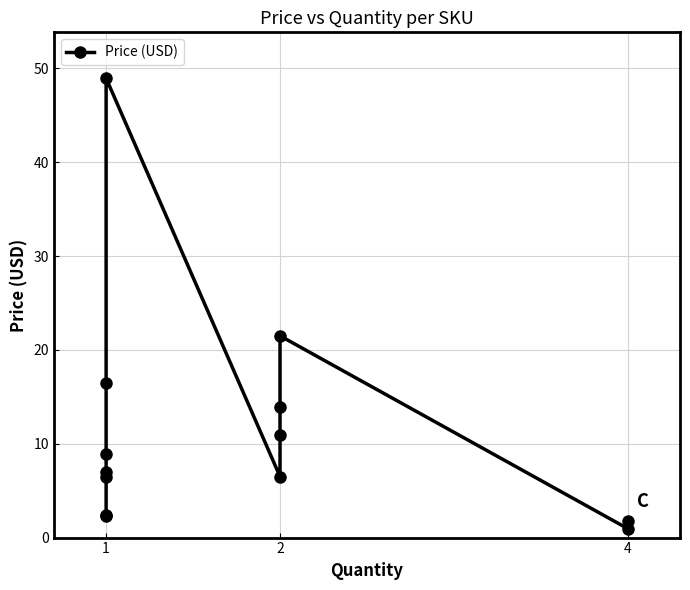

Approximately how many times larger is the value at 2 compared to 2?

1.7